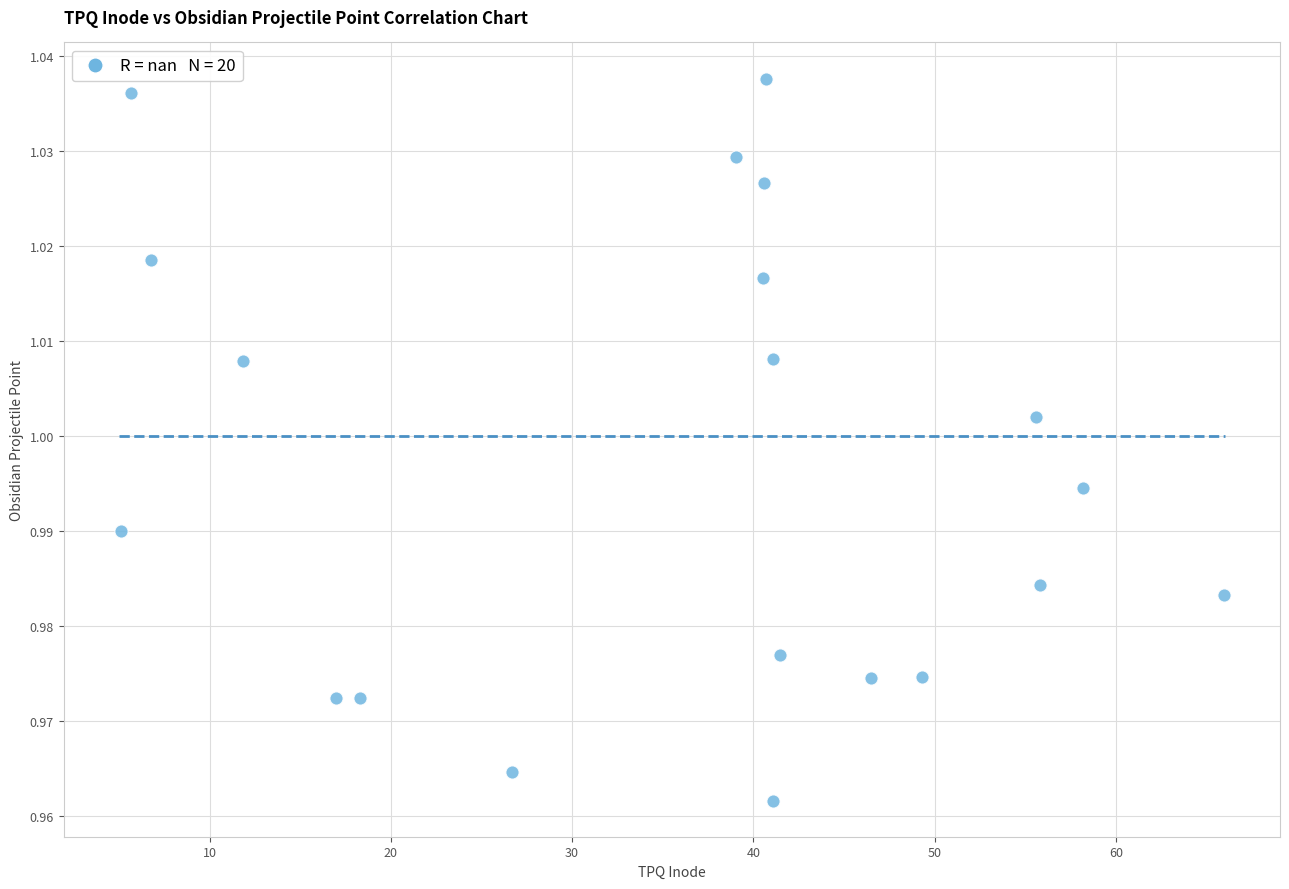

What is the range of X values (max minus min)?

60.8